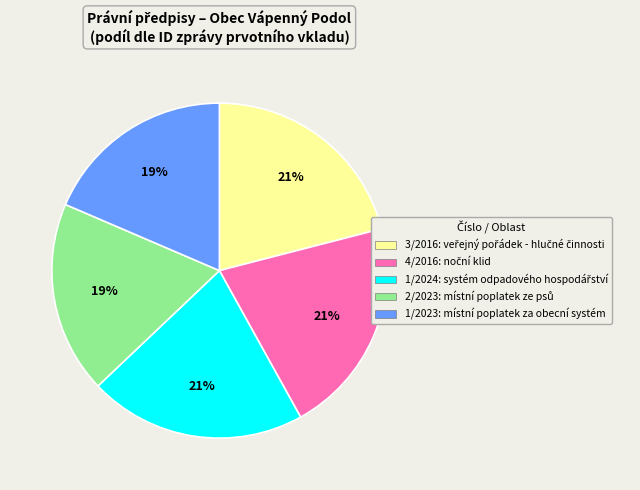

Is 1/2023 the majority of the pie?

No